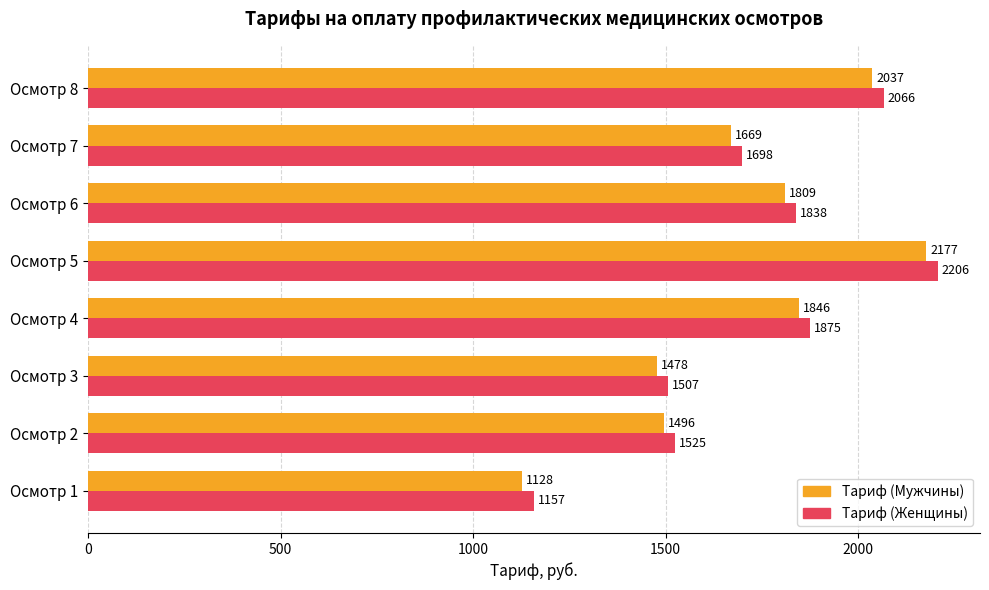

Which series has the largest total across all categories?

Тариф (Женщины)